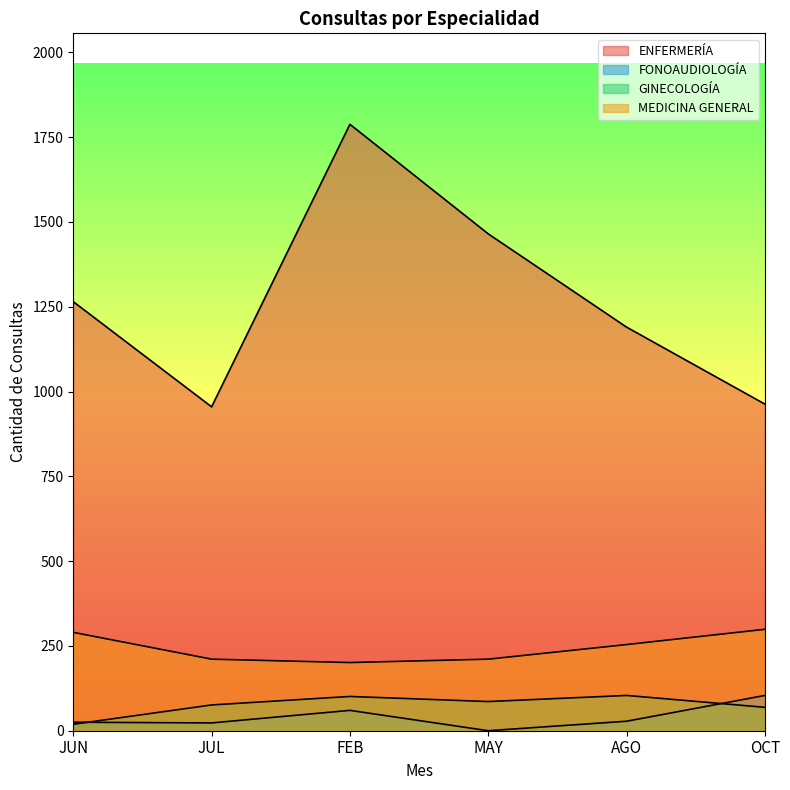

Where is GINECOLOGÍA nearest to the value 61?

OCT